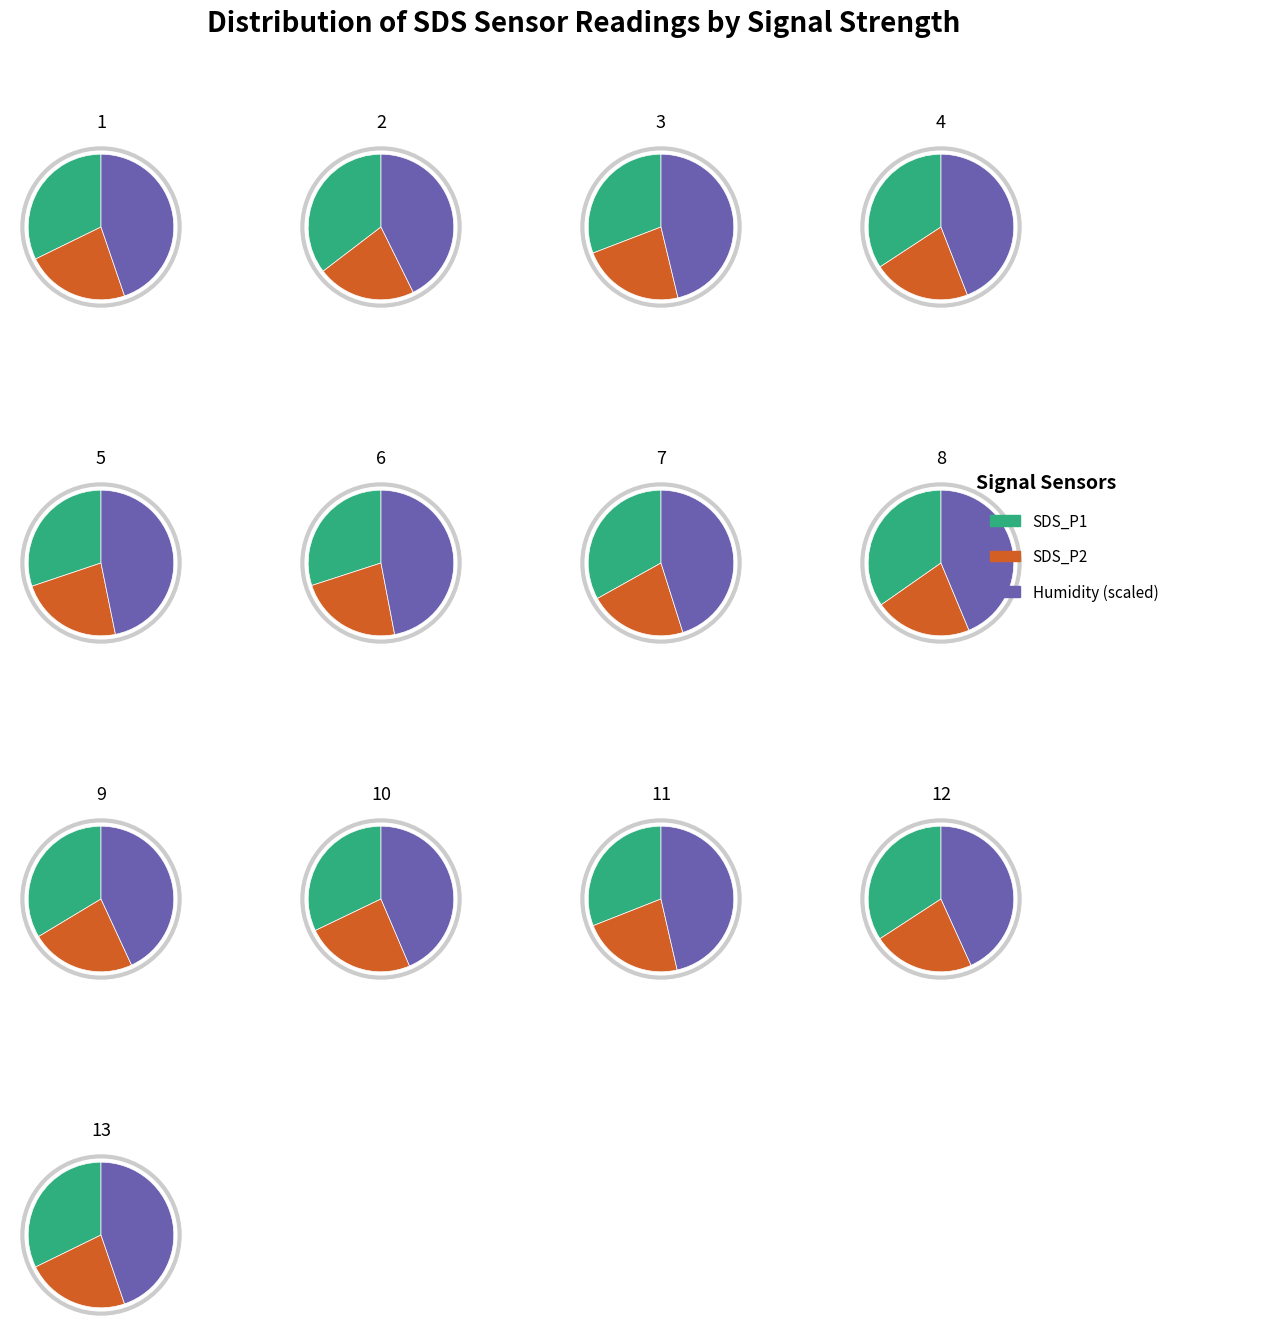

Does 37 represent more than half of the total?

No